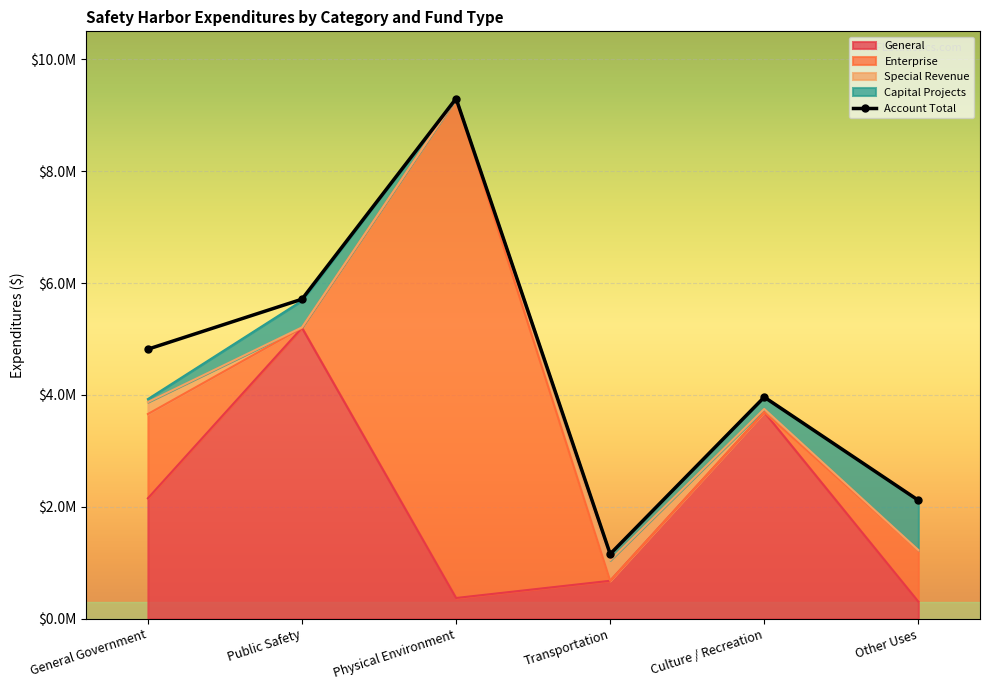

What is the difference between the maximum and minimum values in the General series?

4895226